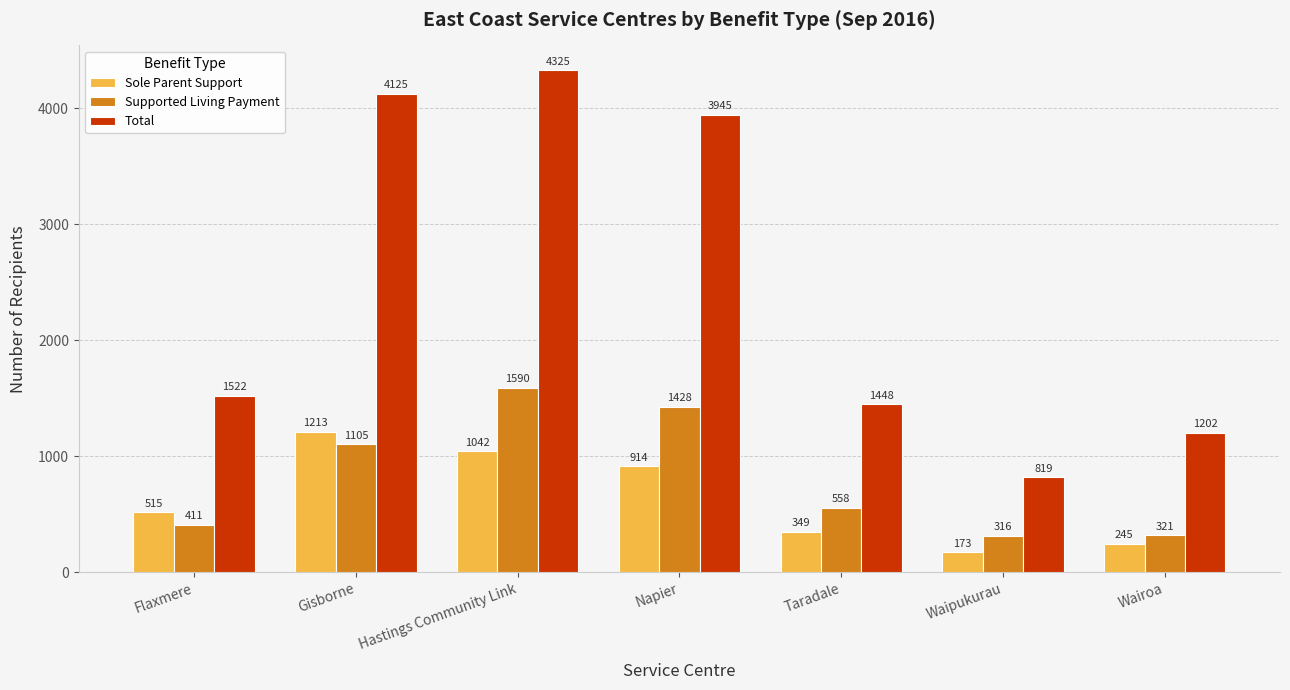

How many data points in Supported Living Payment are less than 558?

3